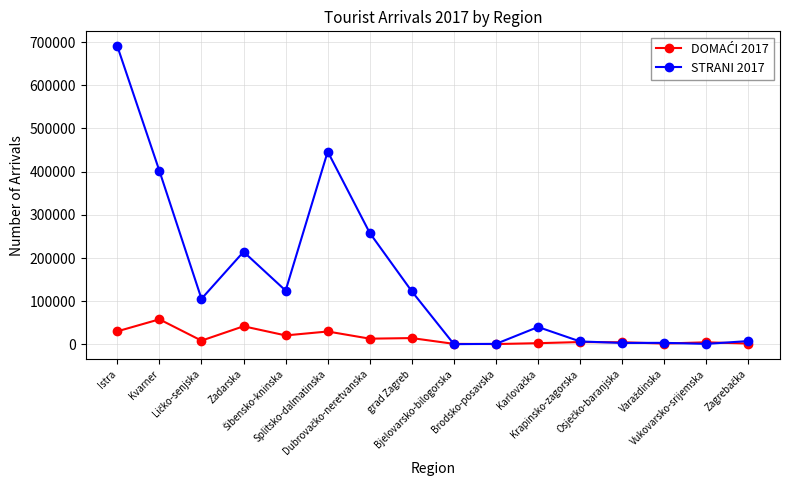

Which series has the largest total across all categories?

STRANI 2017